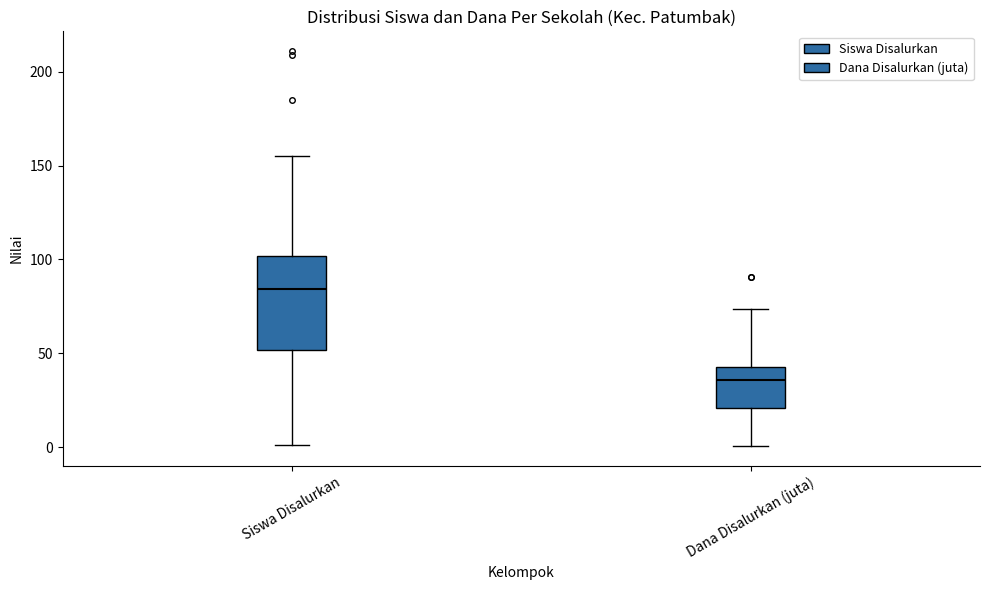

Reading left to right, transcribe this box plot: for each box, give where its median line is, the range the box spans, and where its two whiskers end, as read against the y-axis. The values are not printed on the chart, so give them approximately, as read against the axis.

Siswa Disalurkan: median 85, box 50 to 100, whiskers 0 to 155
Dana Disalurkan (juta): median 35, box 20 to 45, whiskers 0 to 75